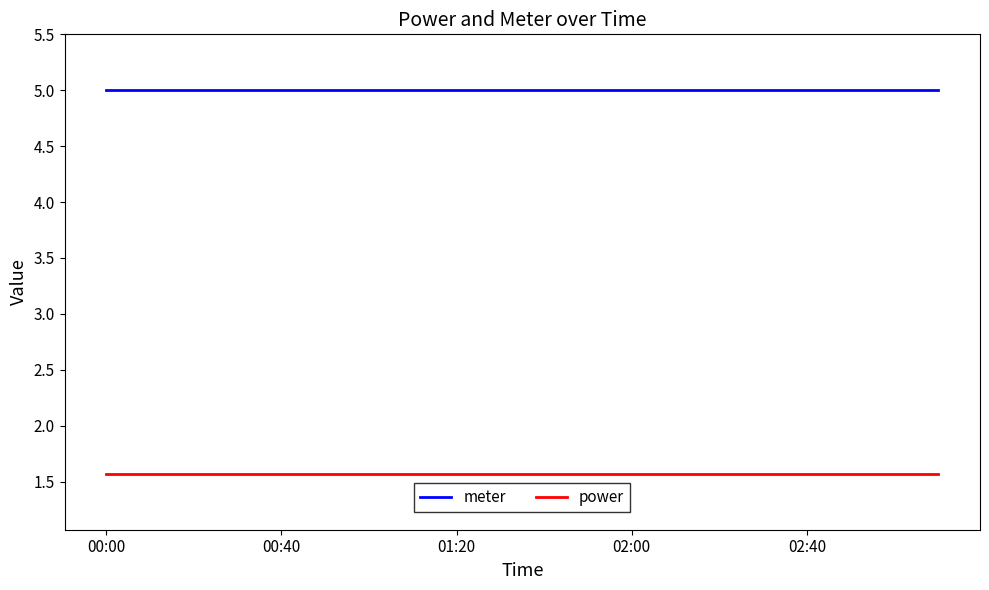

List the series in order of their peak value, lowest first.

power, meter